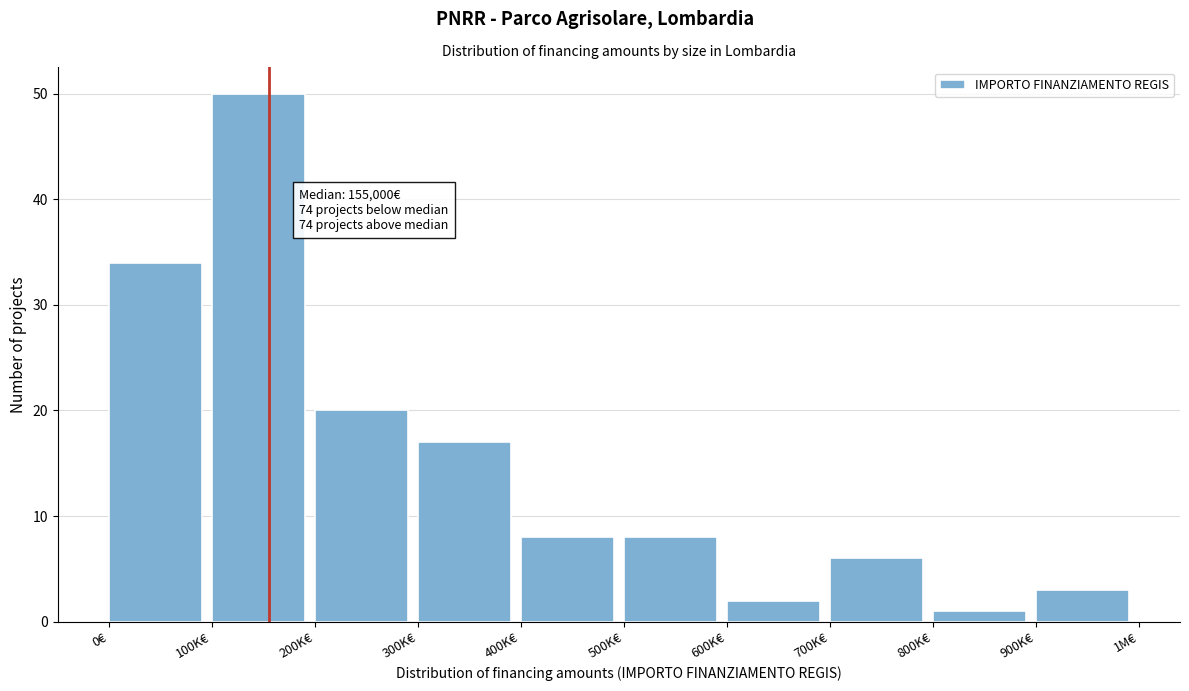

Reading right to left, transcribe all the data shown in this chart.

900K€=3	800K€=1	700K€=6	600K€=2	500K€=8	400K€=8	300K€=17	200K€=20	100K€=50	0€=34